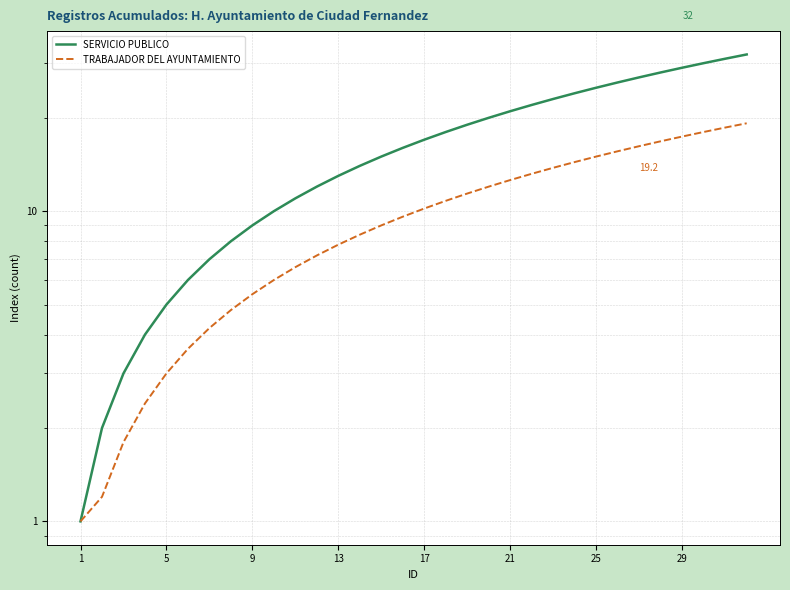

Between 25 and 13, which series saw the biggest shift?

SERVICIO PUBLICO